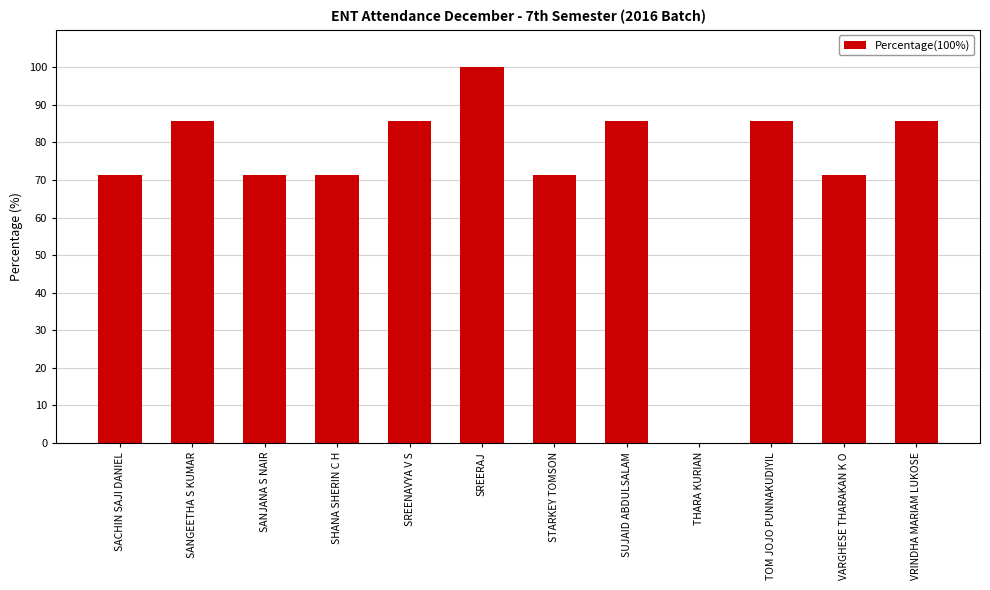

Are the bars grouped side by side (vs. stacked)?

No